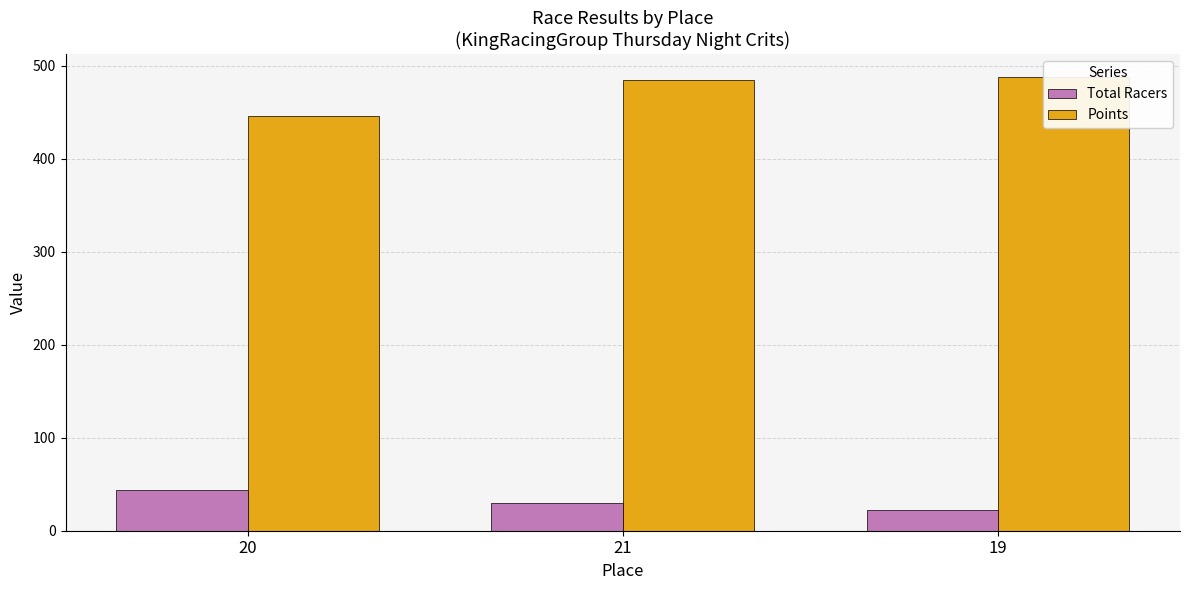

The Points series shows 488.1 at 19. True or false?

True